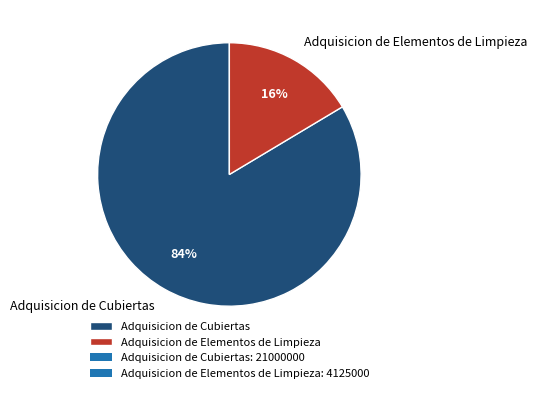

Which category has the biggest portion of the pie?

Adquisicion de Cubiertas